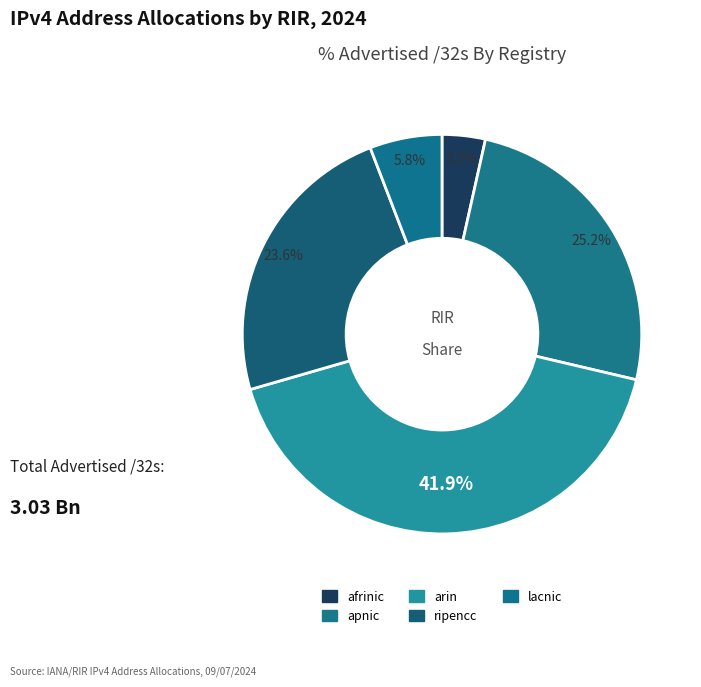

How many segments does this pie chart have?

5